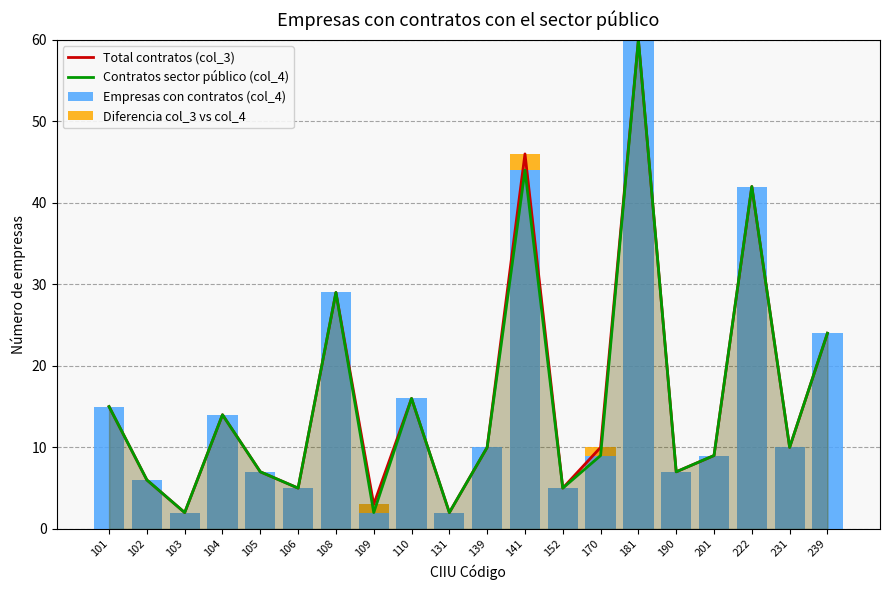

Reading left to right, what are all the values shown in this chart?

Total contratos (col_3): 101=15	102=6	103=2	104=14	105=7	106=5	108=29	109=3	110=16	131=2	139=10	141=46	152=5	170=10	181=60	190=7	201=9	222=42	231=10	239=24
Contratos sector público (col_4): 101=15	102=6	103=2	104=14	105=7	106=5	108=29	109=2	110=16	131=2	139=10	141=44	152=5	170=9	181=60	190=7	201=9	222=42	231=10	239=24
Empresas con contratos (col_4): 101=15	102=6	103=2	104=14	105=7	106=5	108=29	109=2	110=16	131=2	139=10	141=44	152=5	170=9	181=60	190=7	201=9	222=42	231=10	239=24
Diferencia col_3 vs col_4: 101=0	102=0	103=0	104=0	105=0	106=0	108=0	109=1	110=0	131=0	139=0	141=2	152=0	170=1	181=0	190=0	201=0	222=0	231=0	239=0